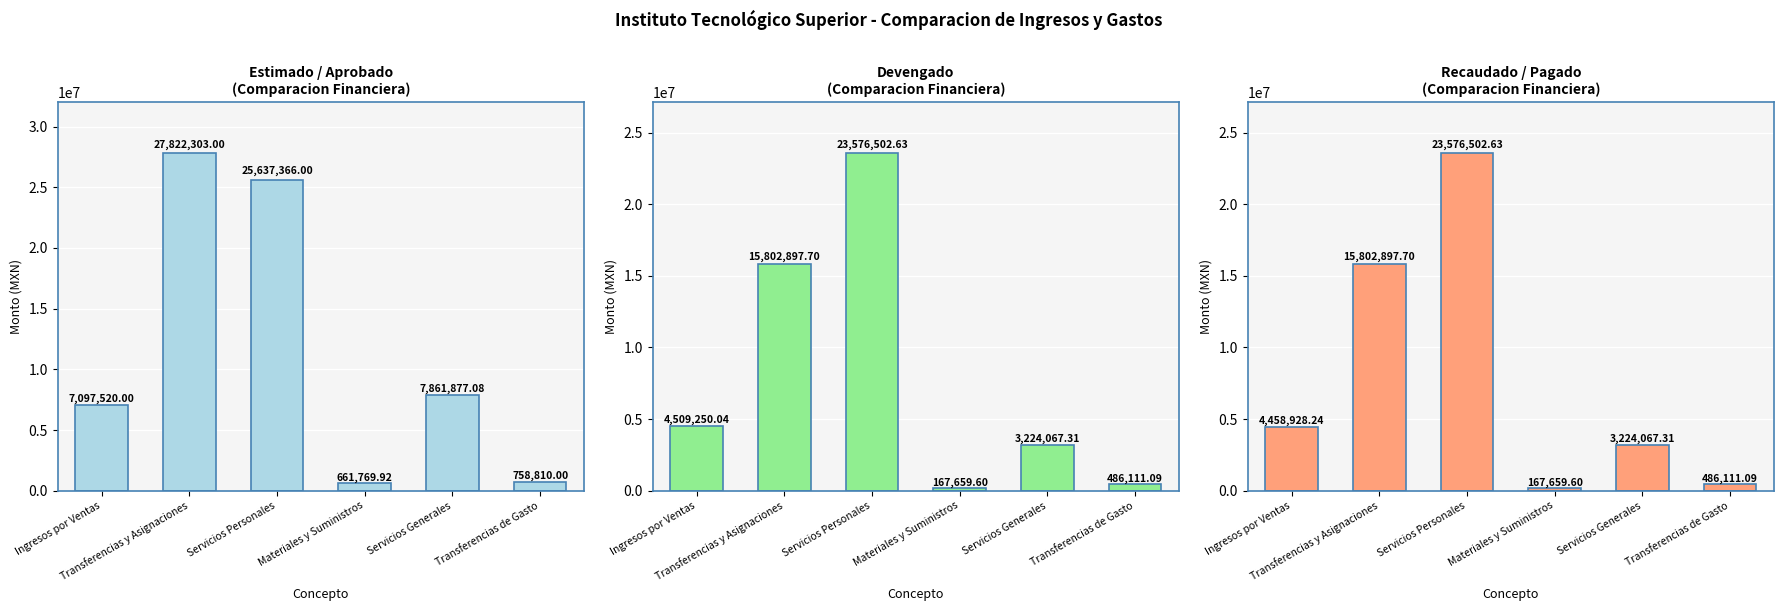

Reading left to right, transcribe all the data shown in this chart.

Estimado / Aprobado: Ingresos por Ventas=7097520.0	Transferencias y Asignaciones=27822303.0	Servicios Personales=25637366.0	Materiales y Suministros=661769.9	Servicios Generales=7861877.1	Transferencias de Gasto=758810.0
Devengado: Ingresos por Ventas=4509250.0	Transferencias y Asignaciones=15802897.7	Servicios Personales=23576502.6	Materiales y Suministros=167659.6	Servicios Generales=3224067.3	Transferencias de Gasto=486111.1
Recaudado / Pagado: Ingresos por Ventas=4458928.2	Transferencias y Asignaciones=15802897.7	Servicios Personales=23576502.6	Materiales y Suministros=167659.6	Servicios Generales=3224067.3	Transferencias de Gasto=486111.1